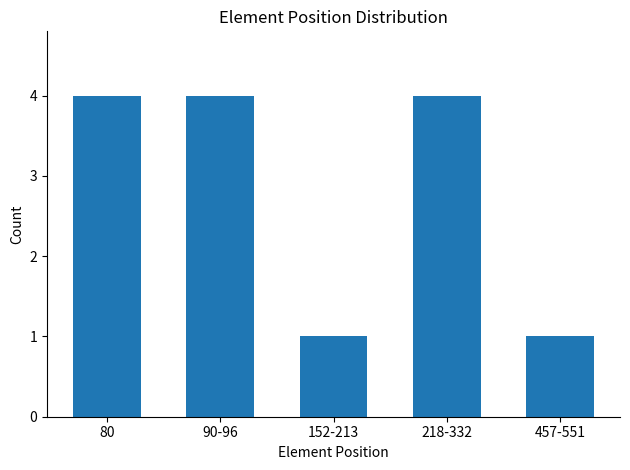

What is the average value?

3